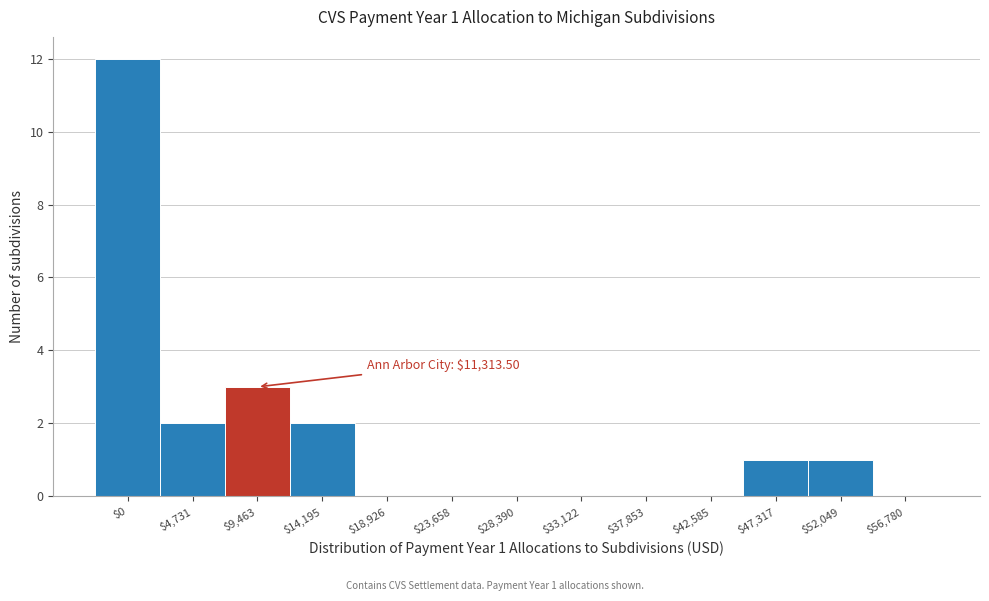

What is the sum of all values?

21